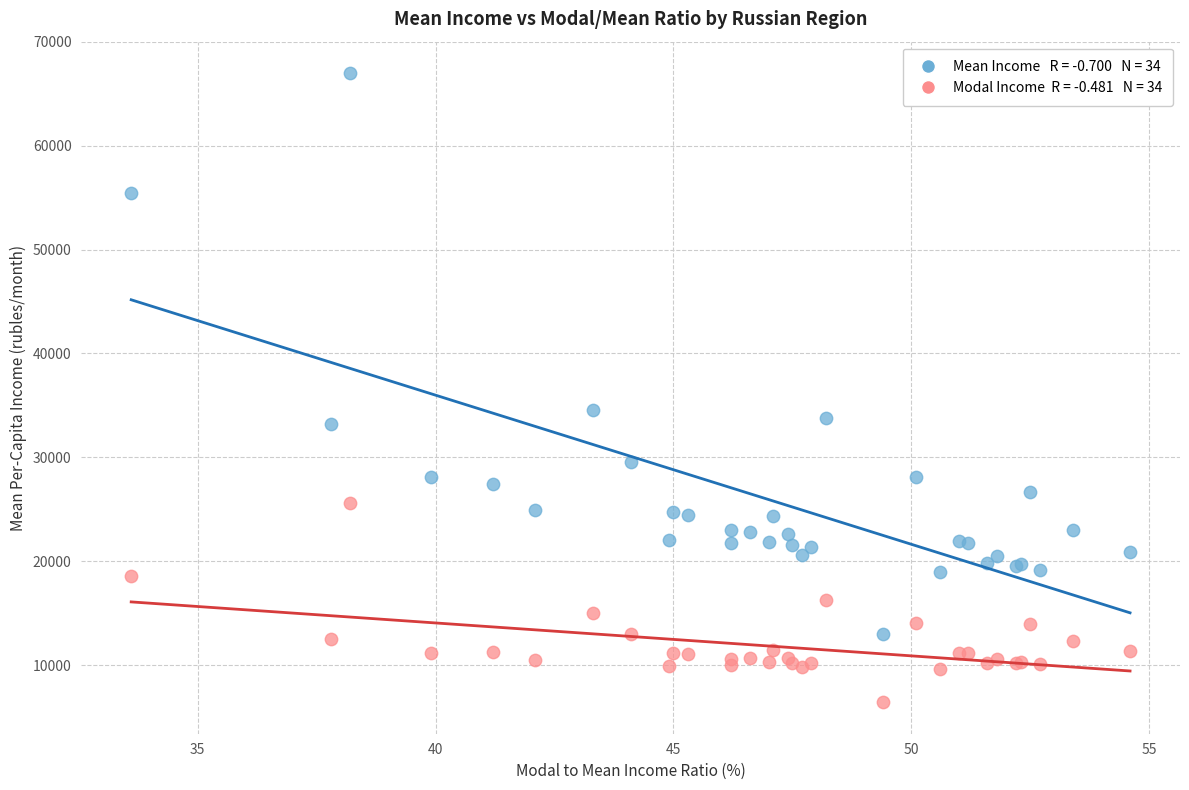

Across all series, what Y value is closest to 36702?

34589.2